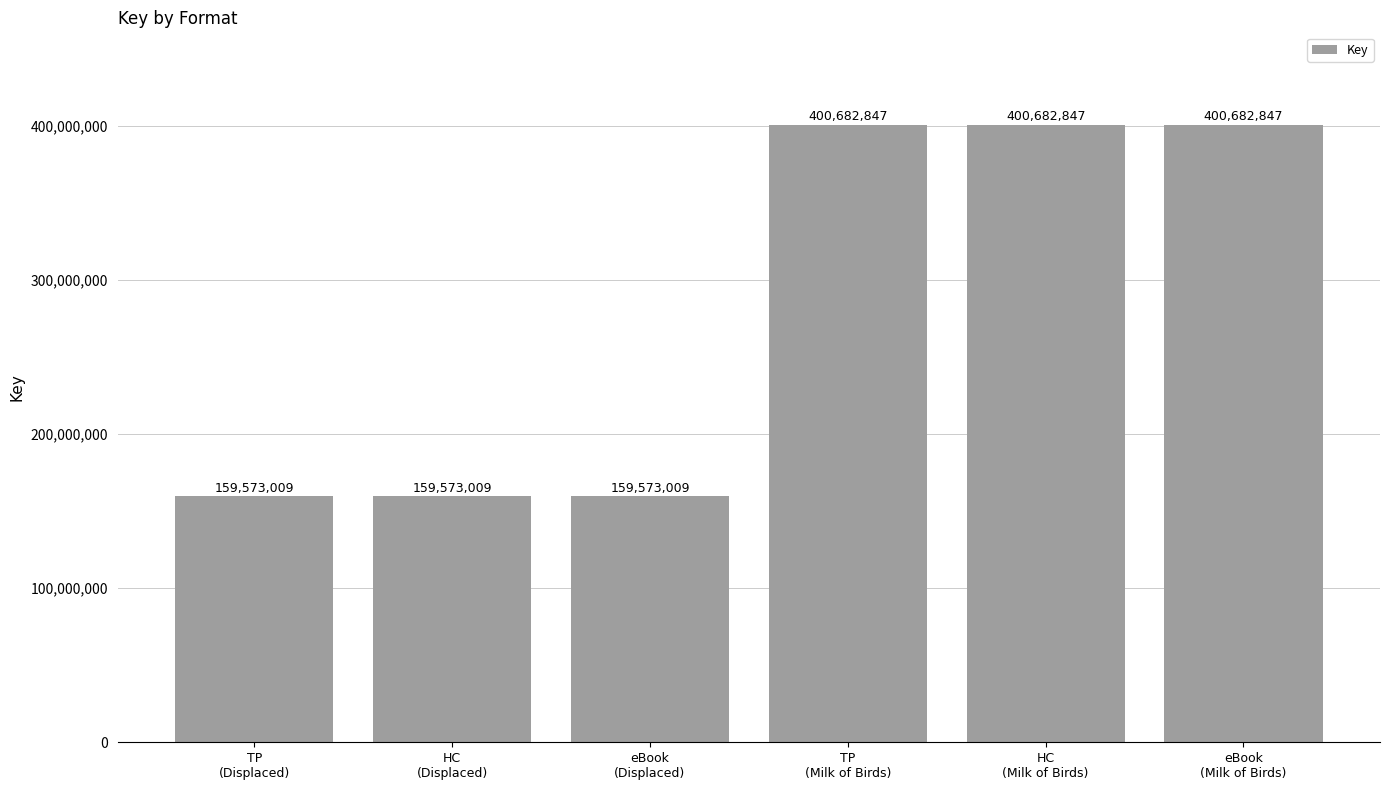

How many values are below 400682847?

3